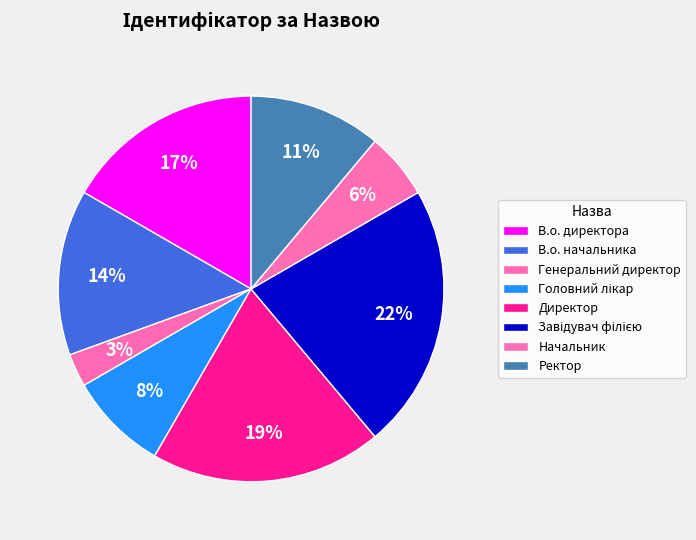

Is there a majority slice in this chart?

No